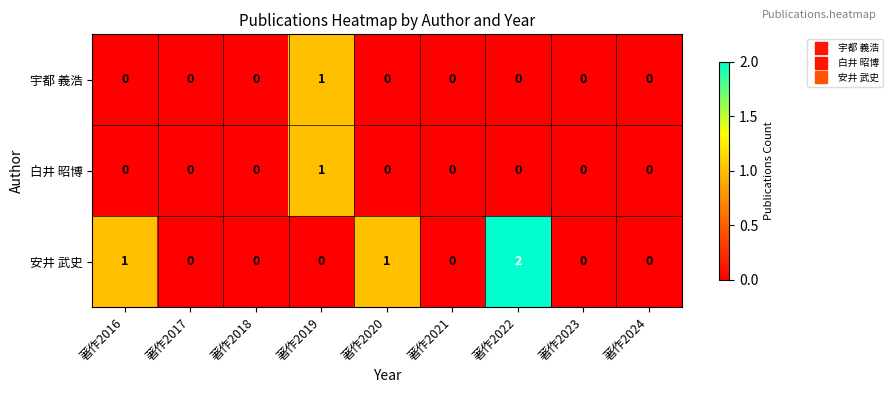

Which series has the widest spread of values?

安井 武史